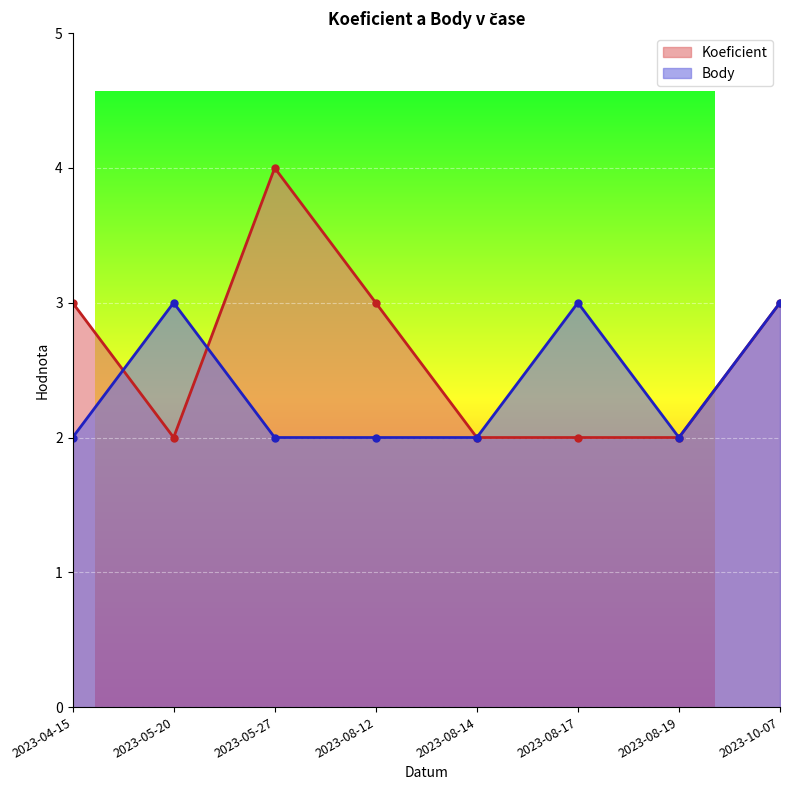

What is the highest value of the Body series?

3